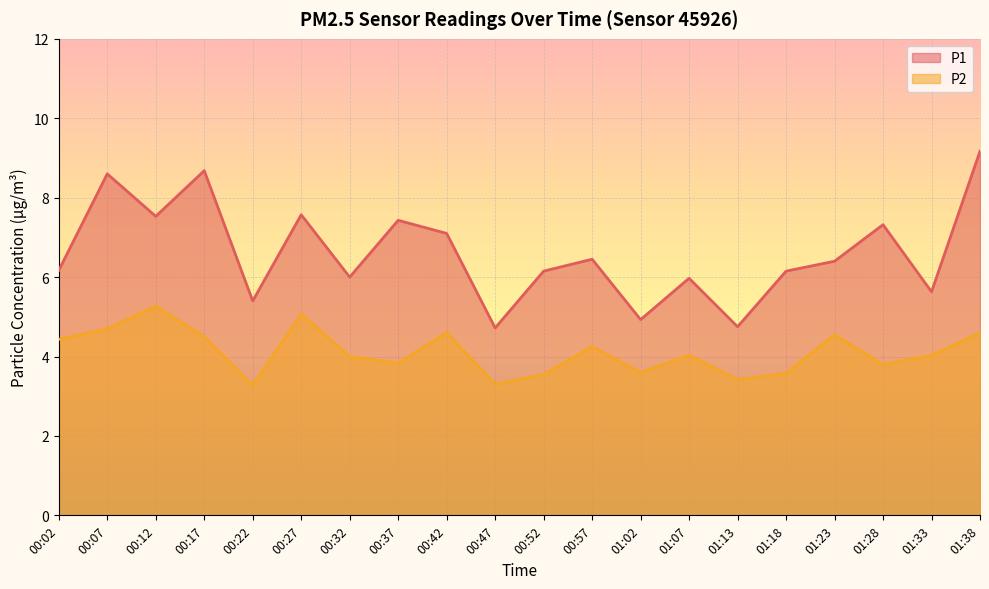

Is it true that P2 equals 5.8 at 00:37?

False